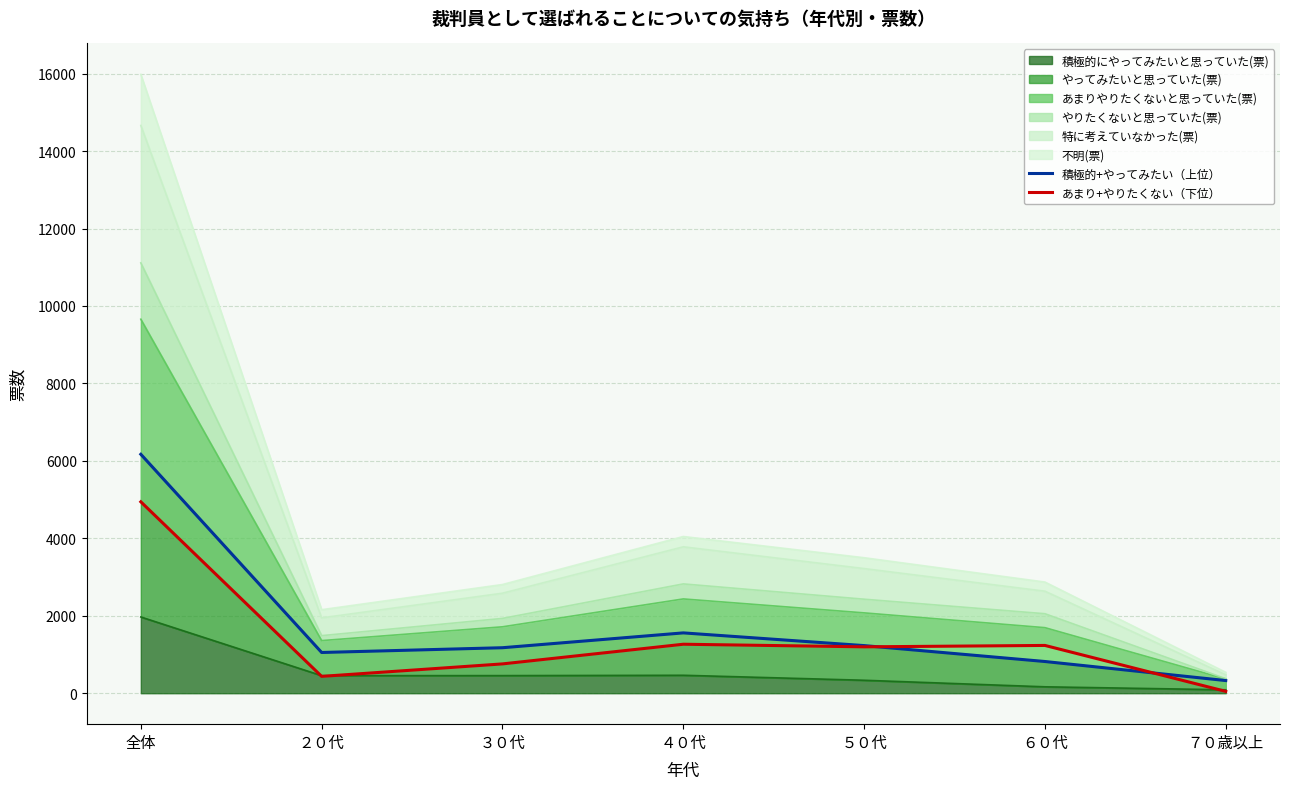

Which series has the widest spread of values?

積極的+やってみたい（上位）